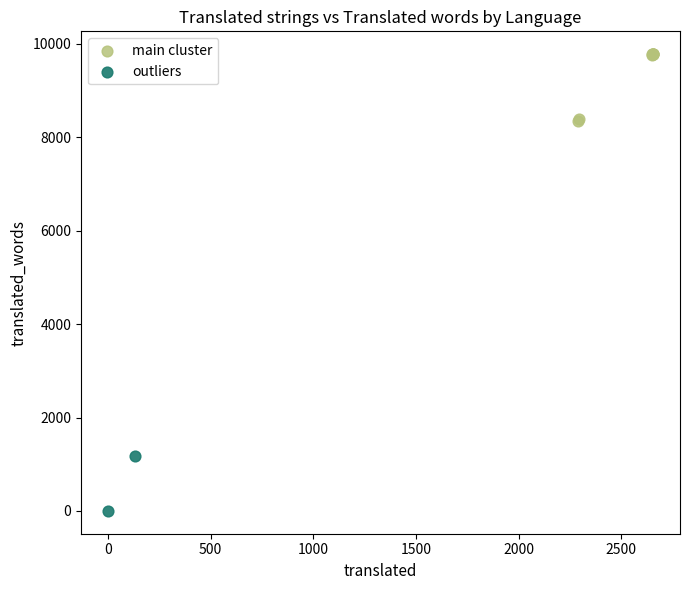

What are all the series names shown in the legend?

main cluster, outliers